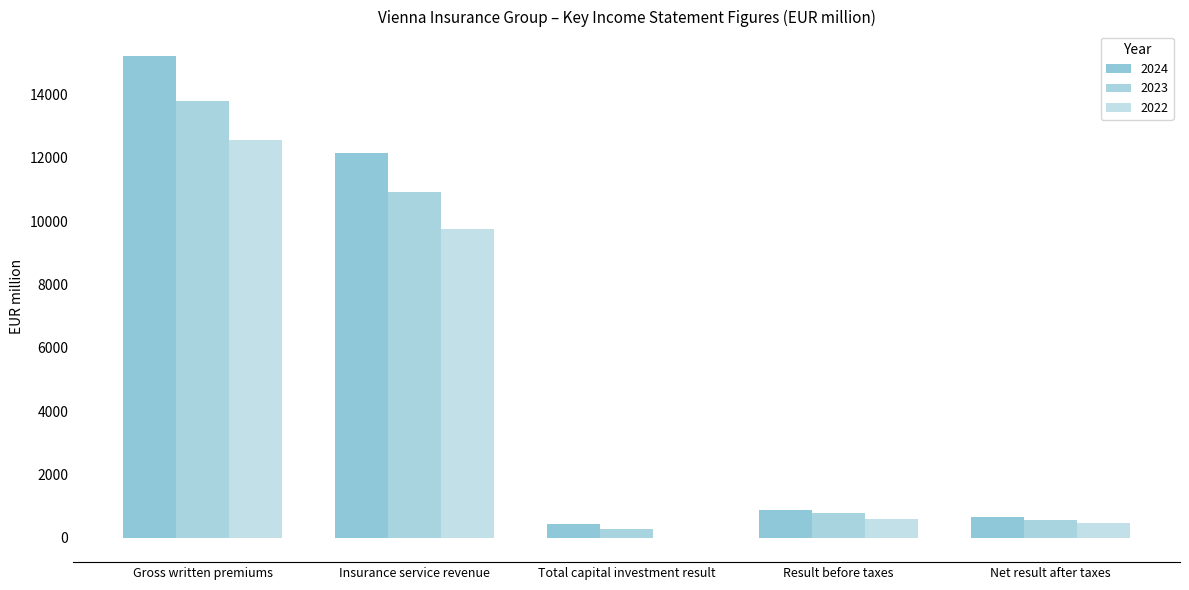

At which label is 2022 closest to 6273?

Insurance service revenue